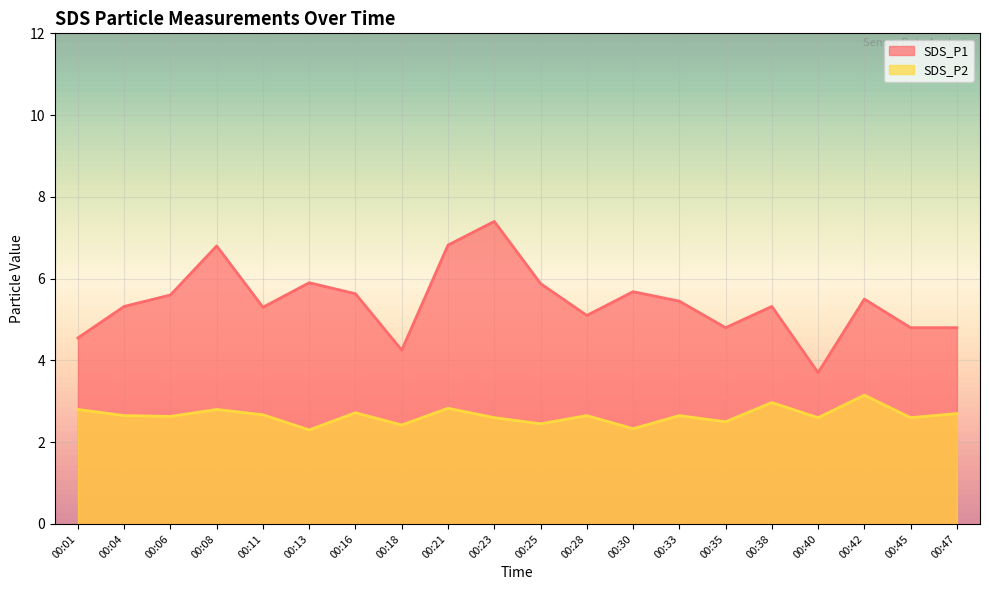

True or false: SDS_P1 has a value of 5.7 at 00:30.

True